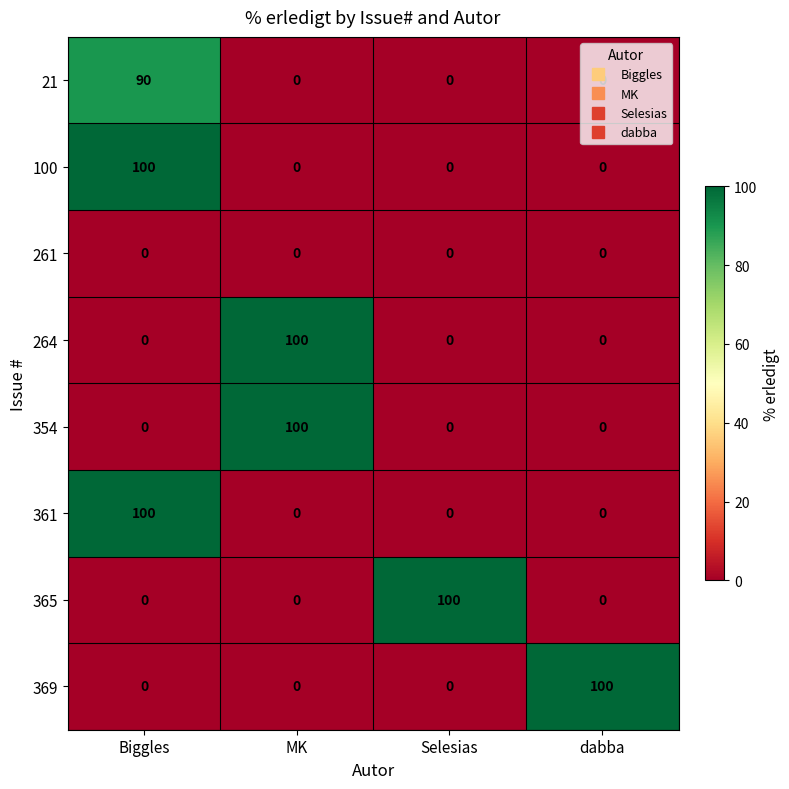

How many 264 values are between 0 and 100?

4